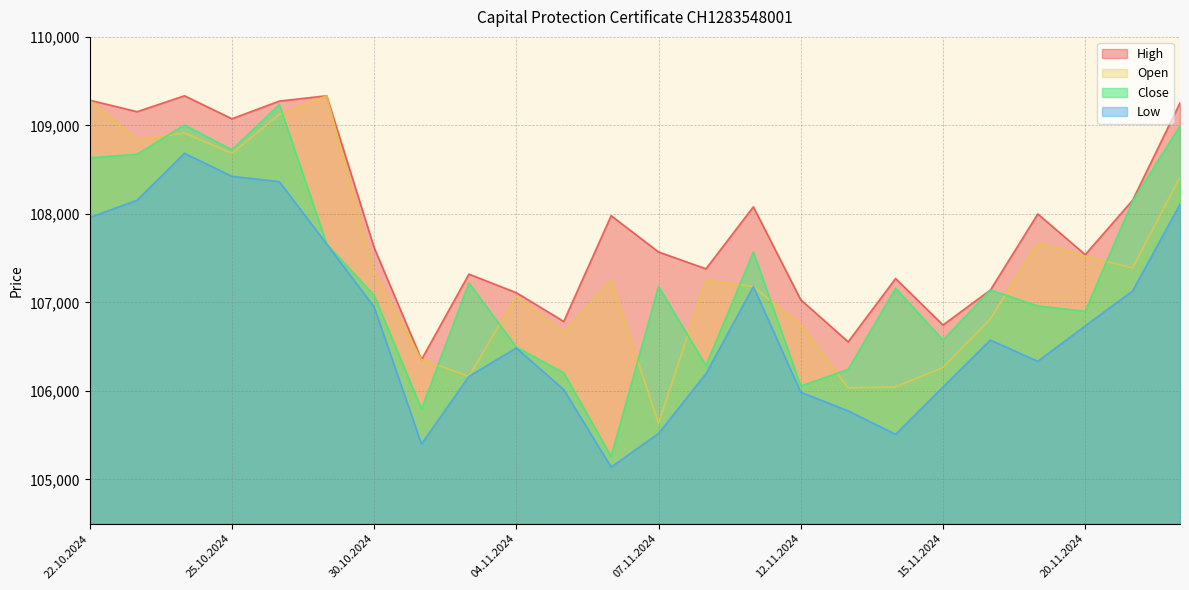

True or false: High and Low intersect in this chart.

False